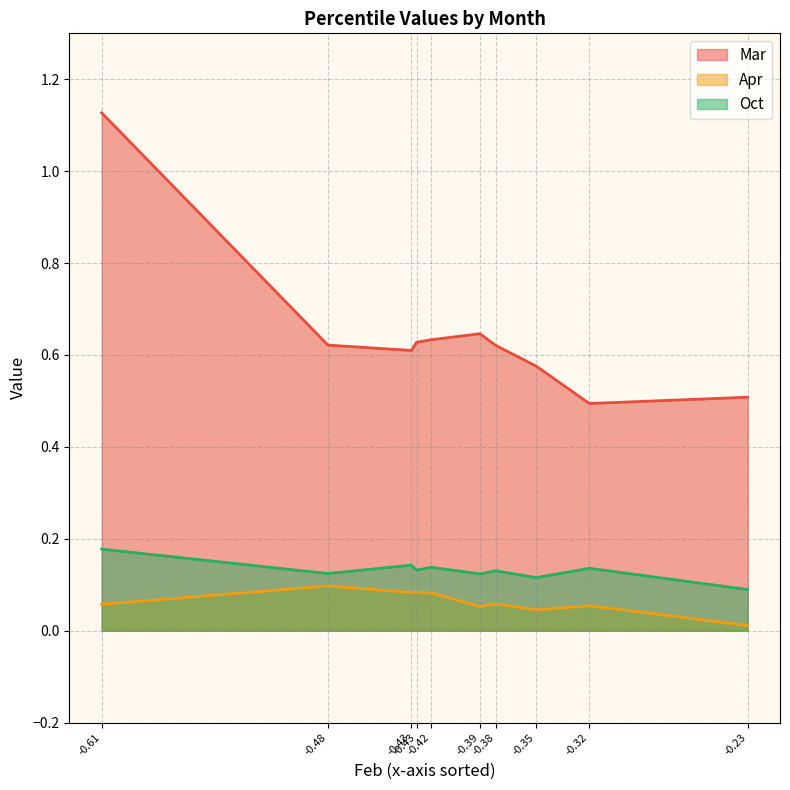

True or false: Mar and Apr intersect in this chart.

False